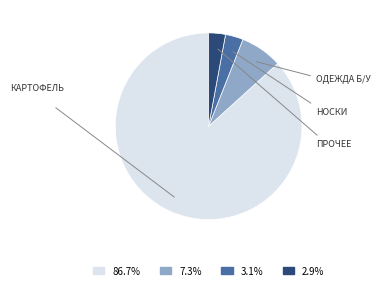

What is the ratio of the value at 3.1% to the value at 7.3%?

0.4